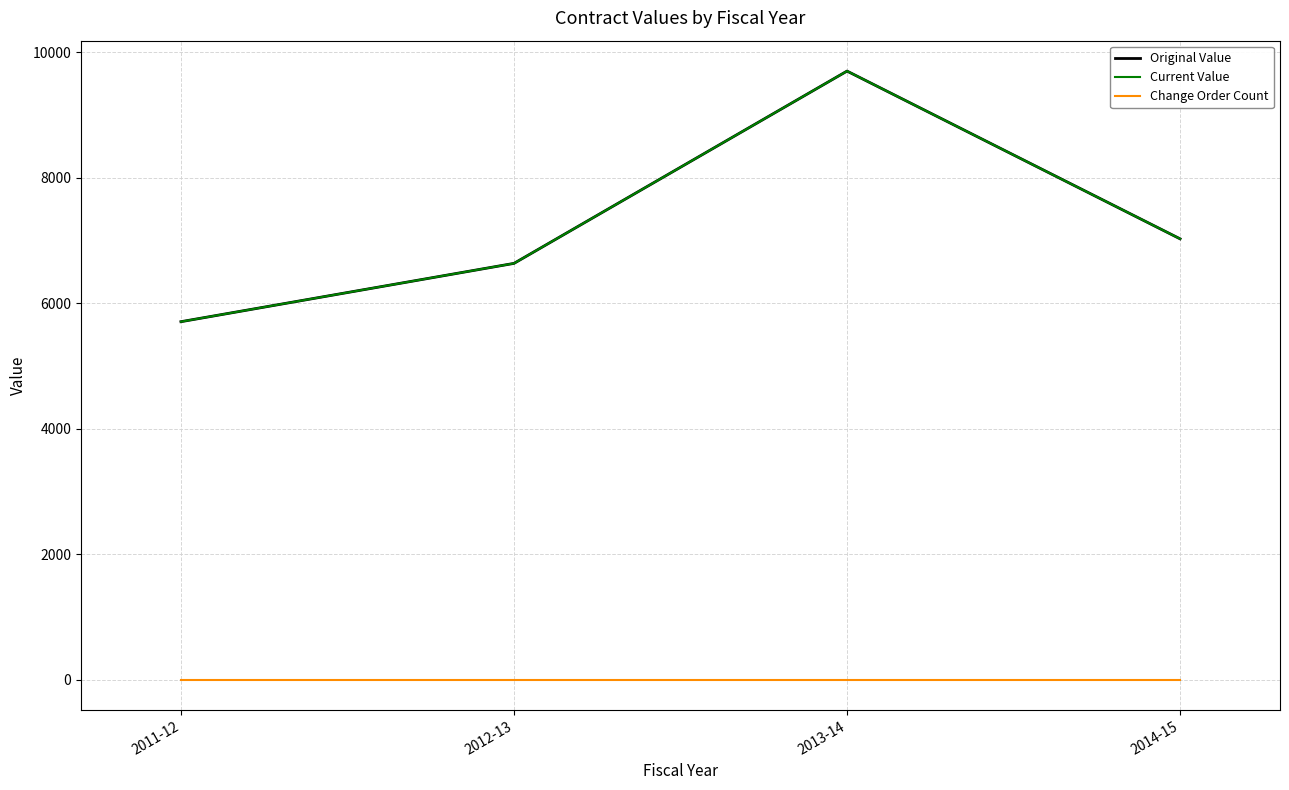

Which series has the largest total across all categories?

Original Value